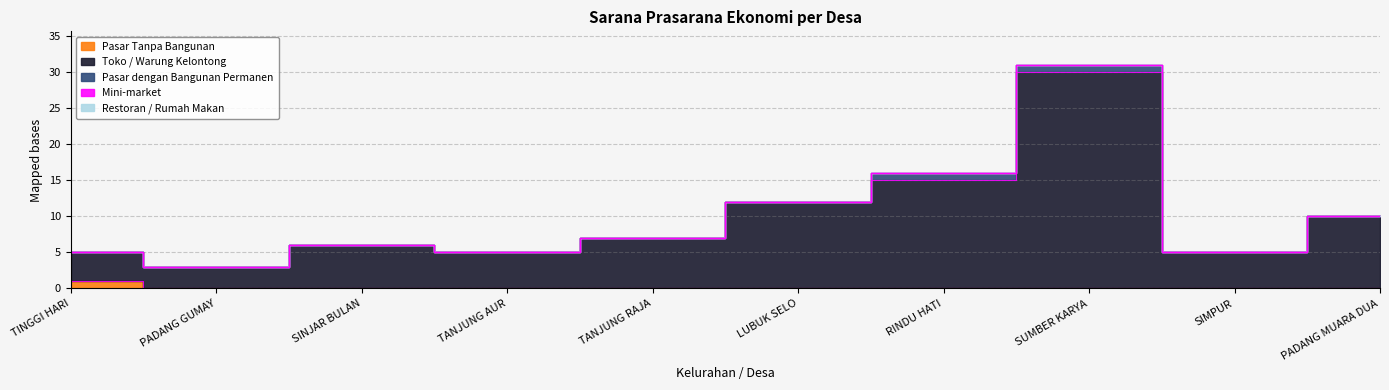

What is the difference between the second highest and second lowest values in the Pasar dengan Bangunan Permanen series?

1